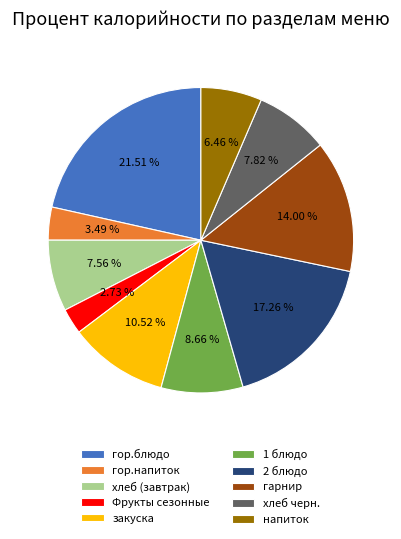

The напиток slice represents 6% of the pie. True or false?

True